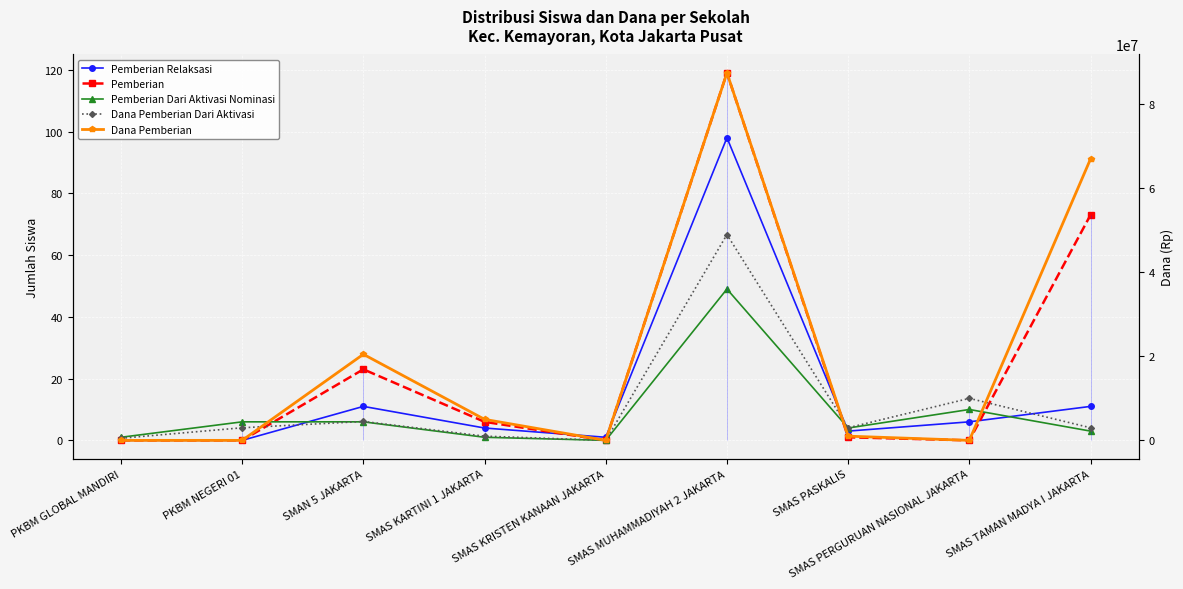

What is the maximum value for Pemberian Dari Aktivasi Nominasi?

49